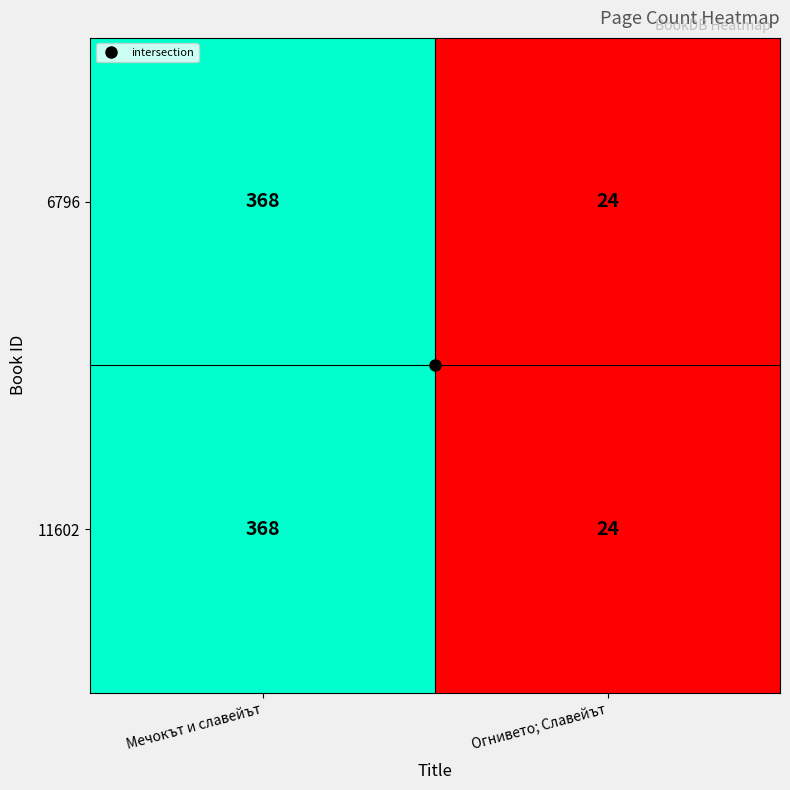

How many categories are shown in the chart?

2